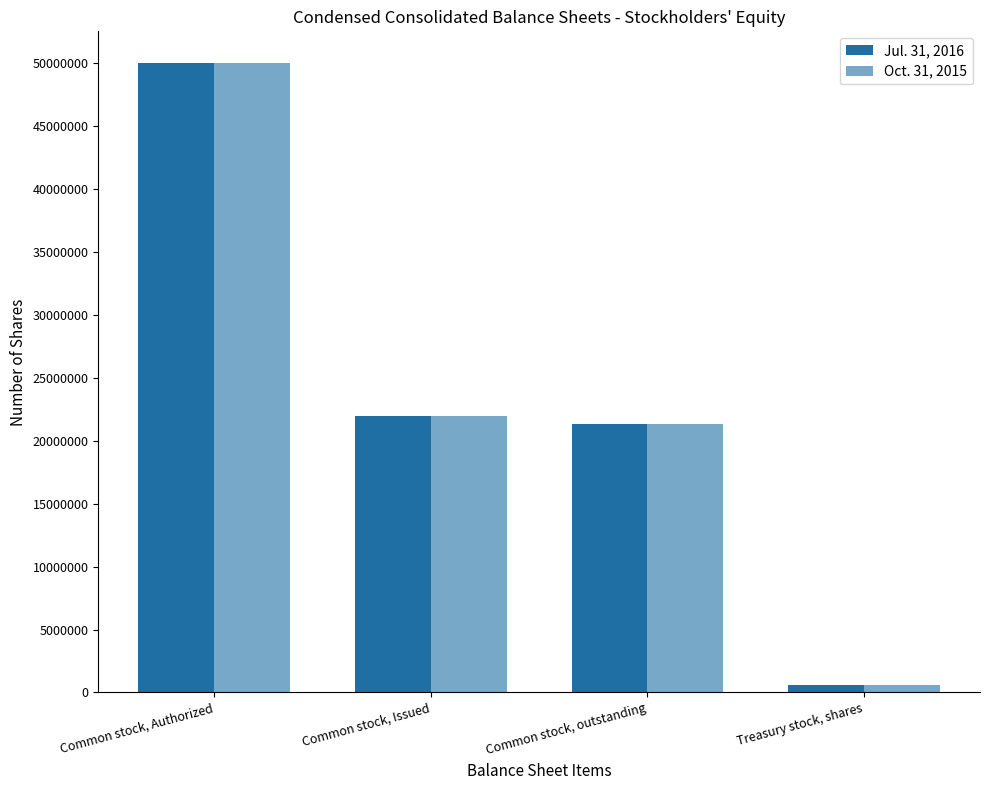

Is it true that Jul. 31, 2016 equals 601818 at Treasury stock, shares?

True